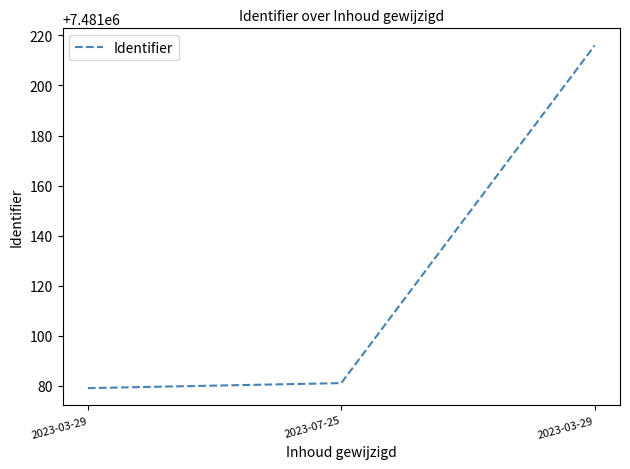

What is the smallest value displayed?

7481079